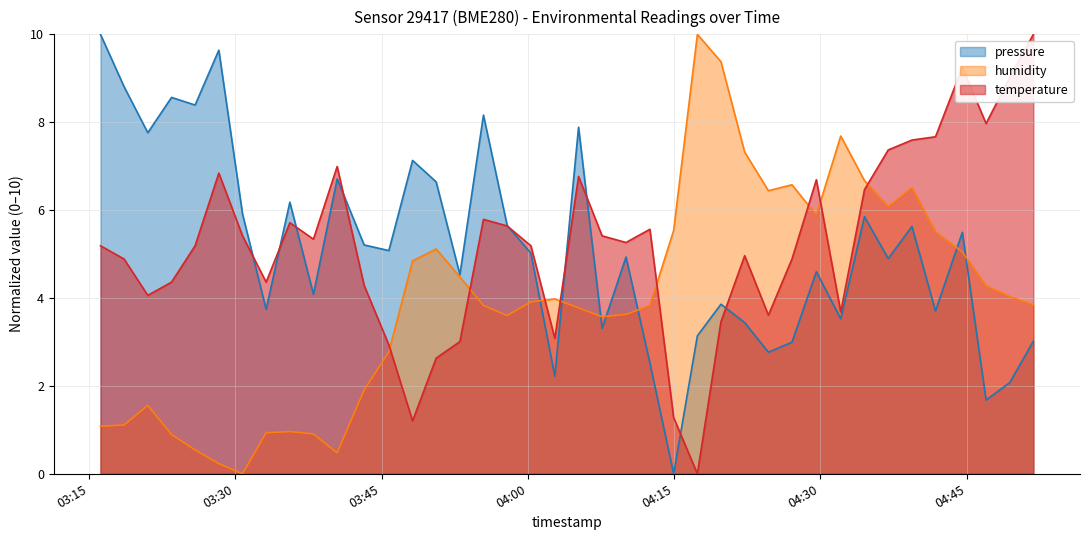

What is the value of the pressure point at the 27th from the left?

3.9